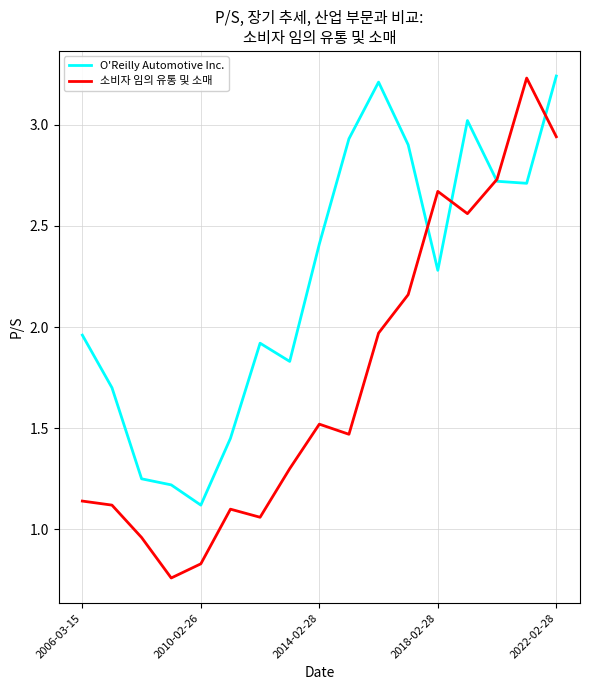

Which series has the widest spread of values?

소비자 임의 유통 및 소매